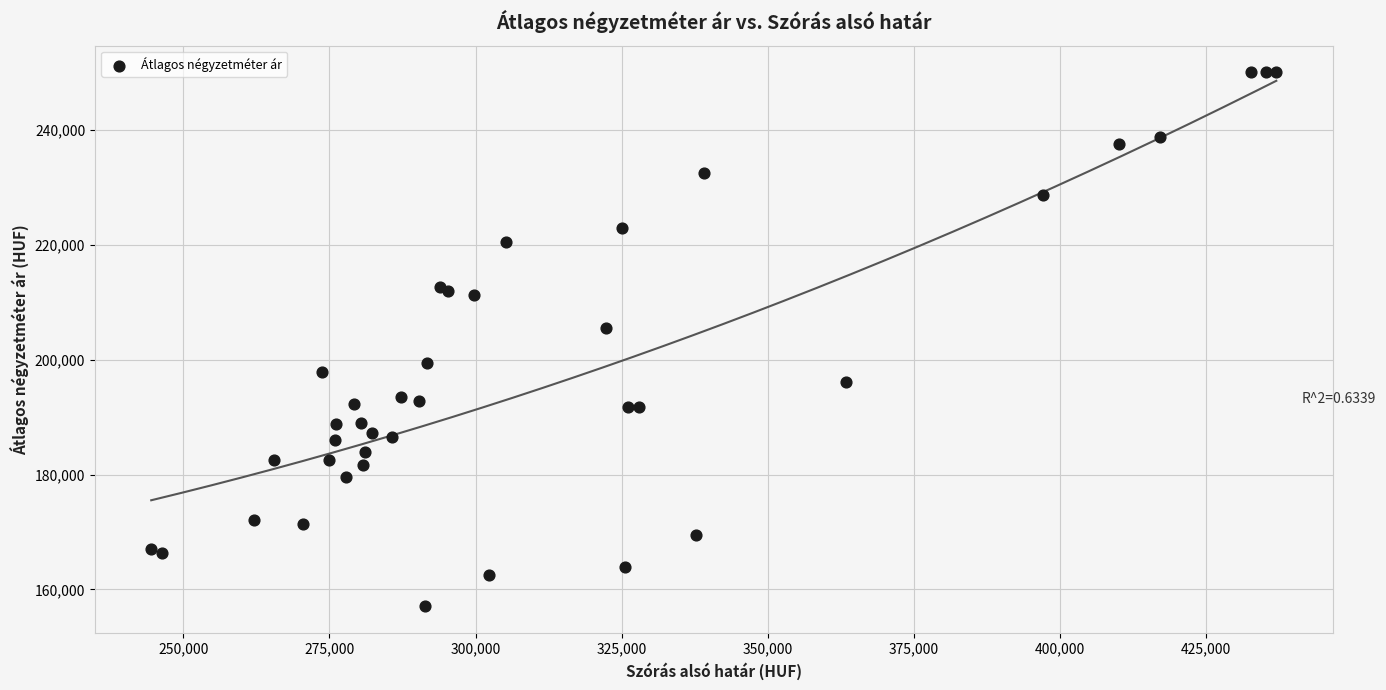

What Y value in the scatter plot is closest to 203522?

205569